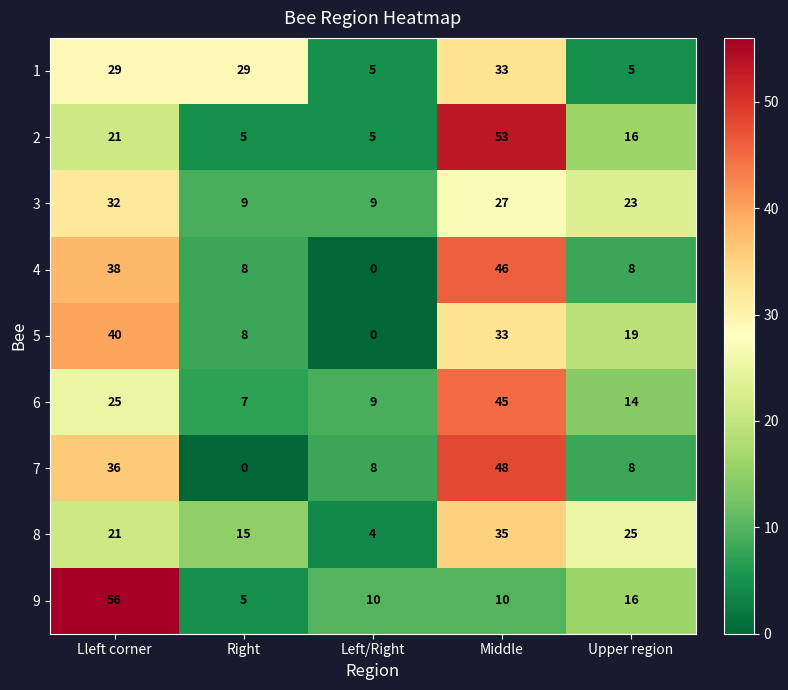

Which category has the highest value across all series?

Lleft corner